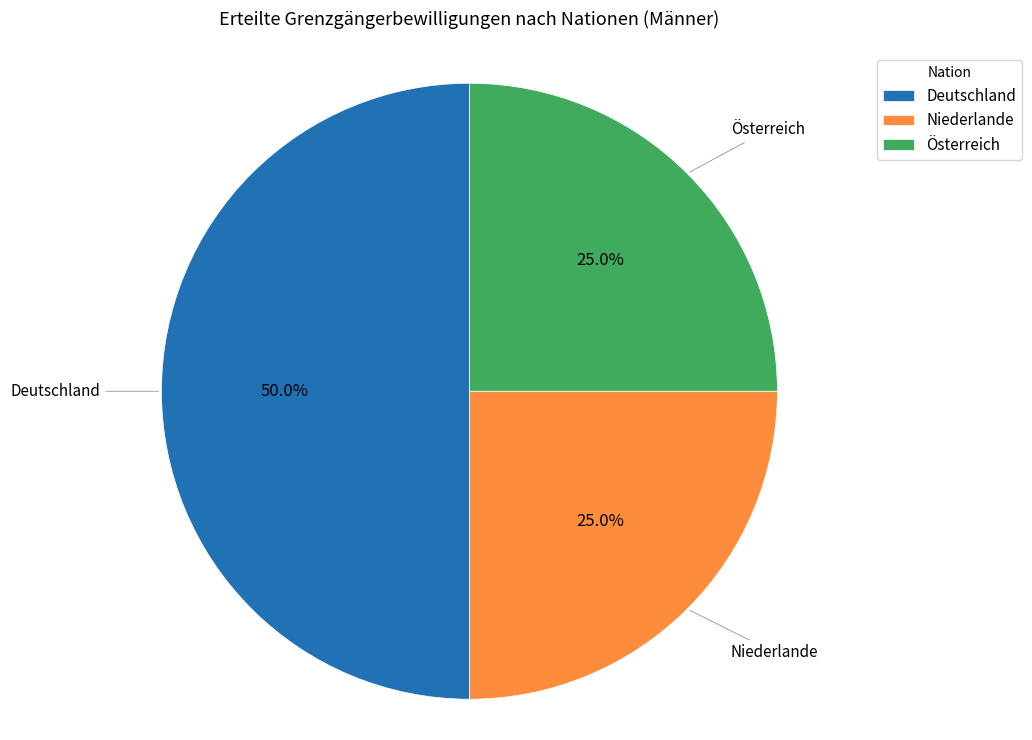

Is the sum of Österreich and Deutschland greater than half?

Yes